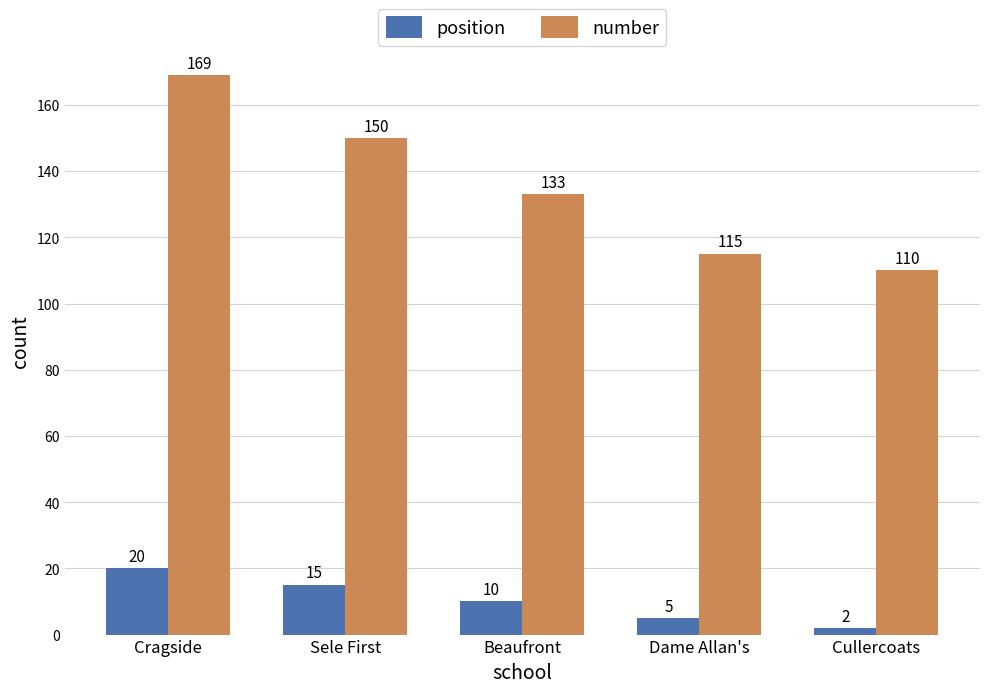

Reading left to right, transcribe all the data shown in this chart.

position: 20	15	10	5	2
number: 169	150	133	115	110